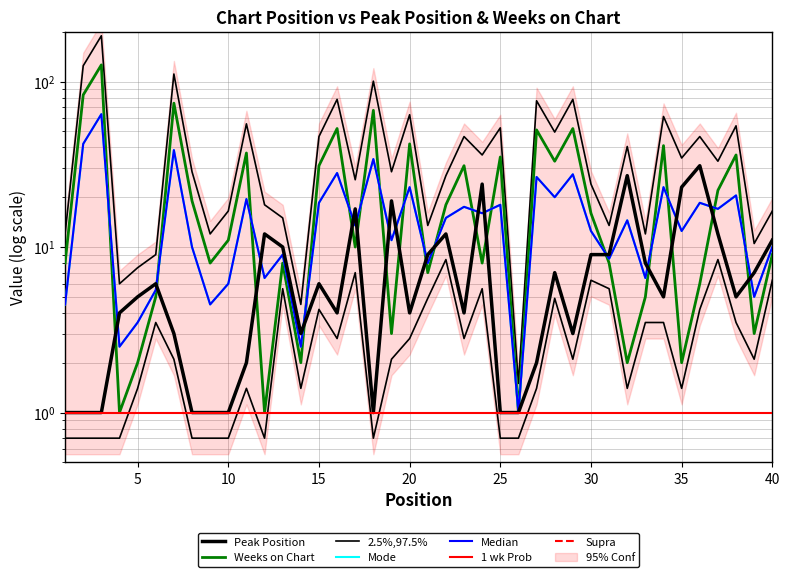

What is the difference between the maximum and minimum values in the Peak Position series?

30